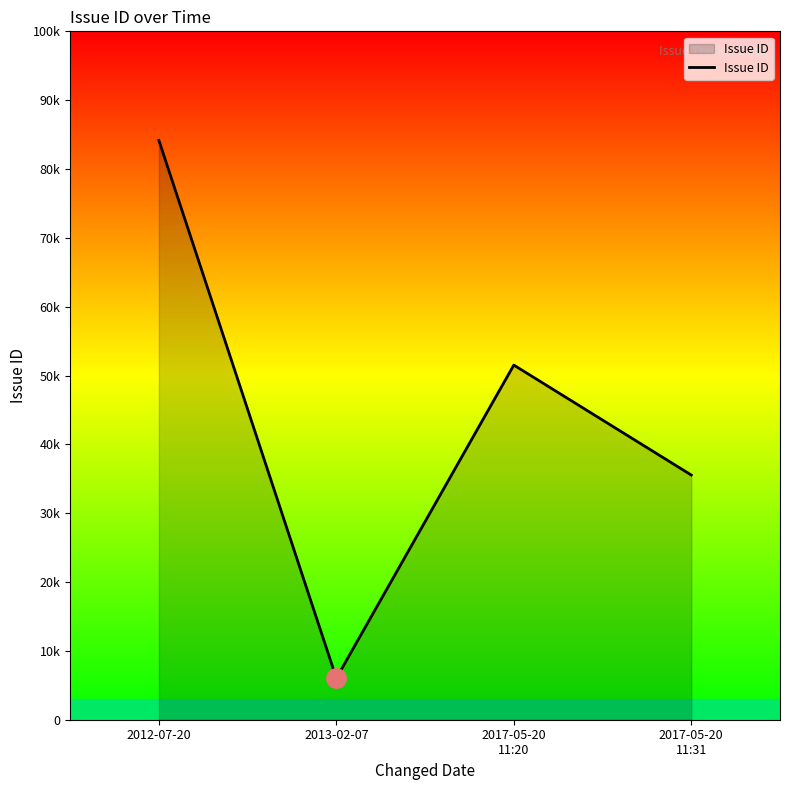

Which label corresponds to the smallest value in the chart?

2013-02-07